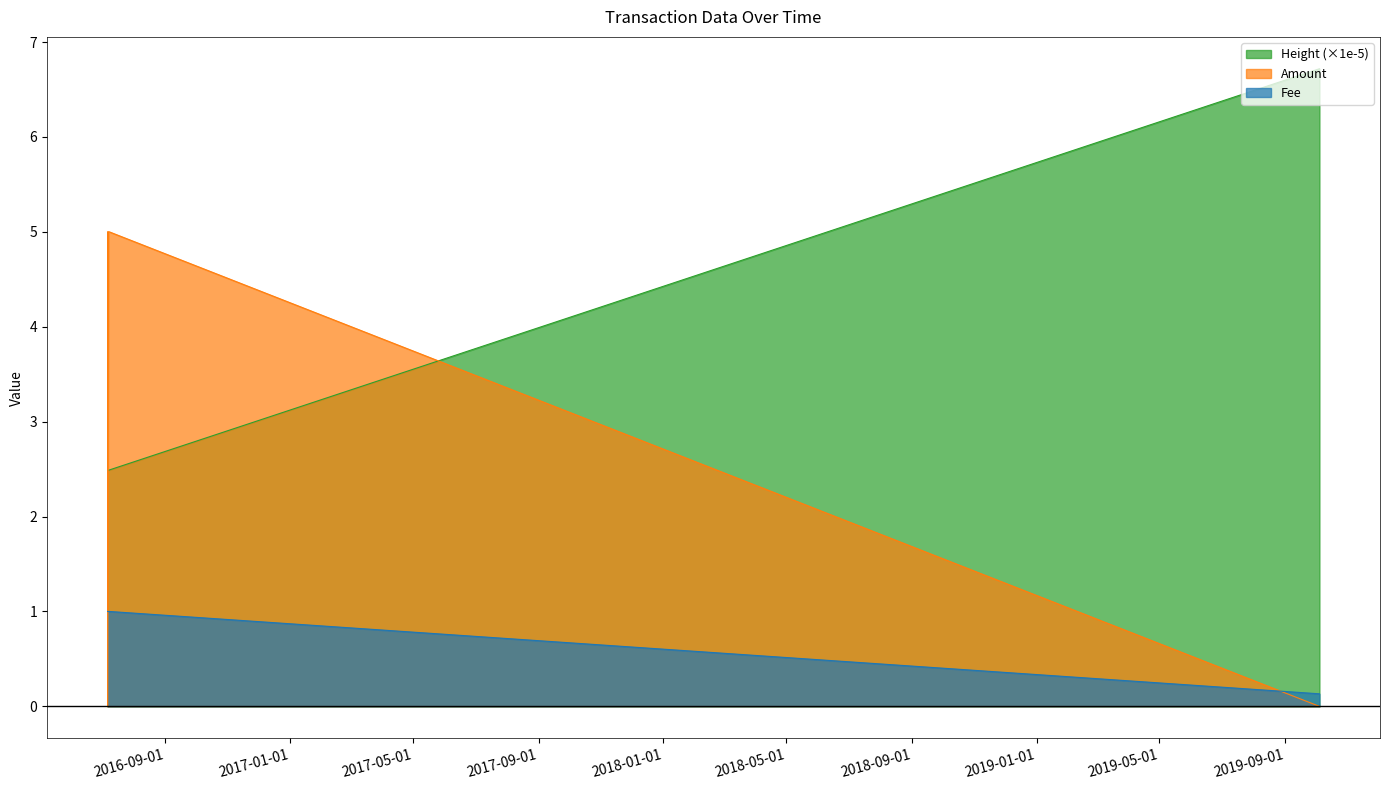

List the series in order of their peak value, highest first.

Height (×1e-5), Amount, Fee